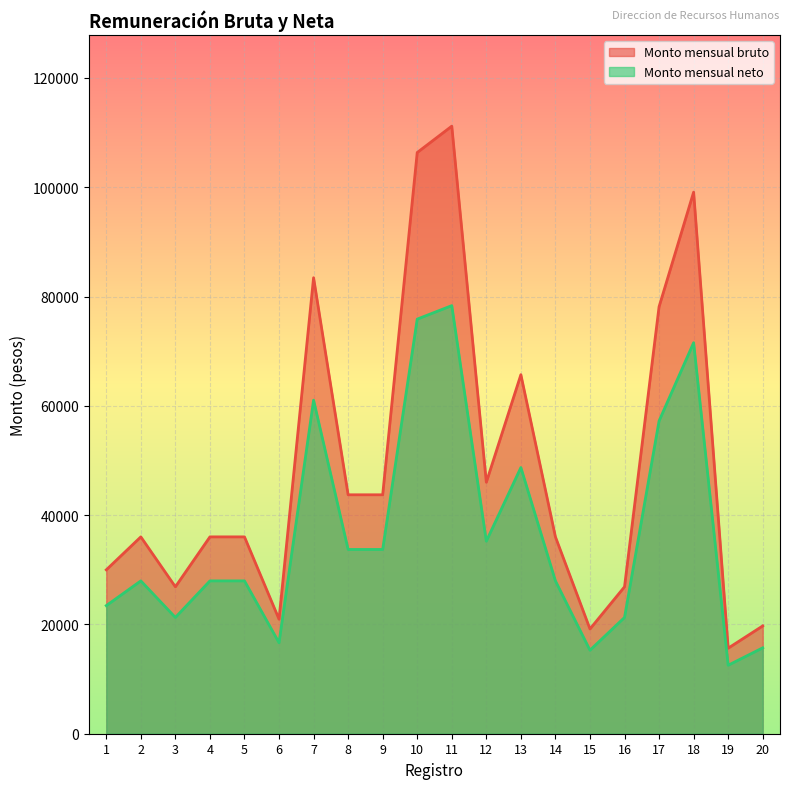

Where does the Monto mensual neto series first go above 27967?

2